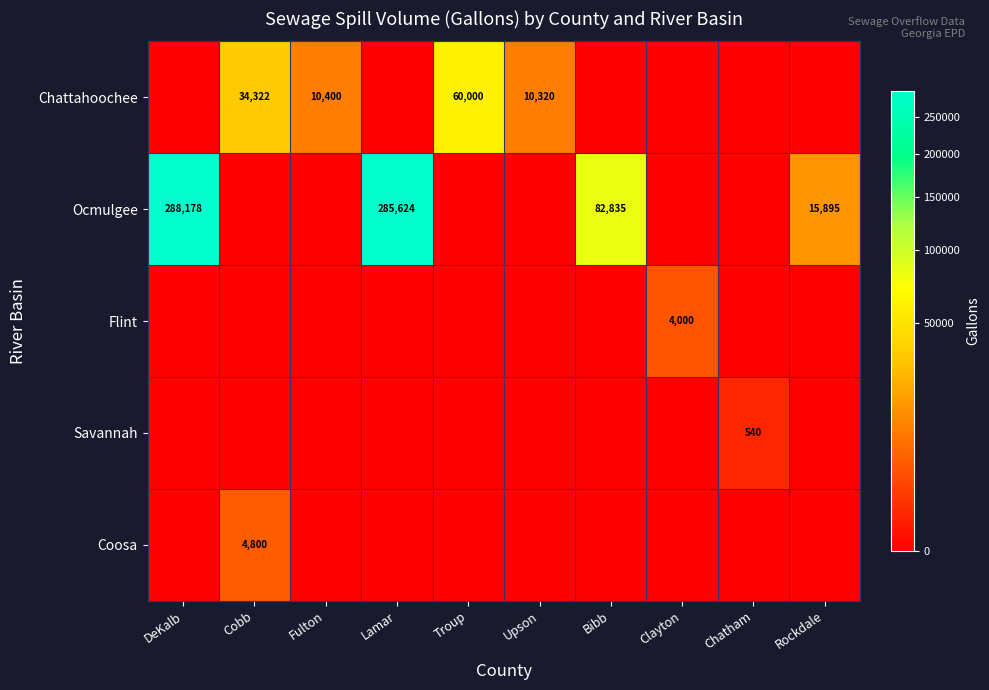

The value of Flint at Clayton is 4000. True or false?

True